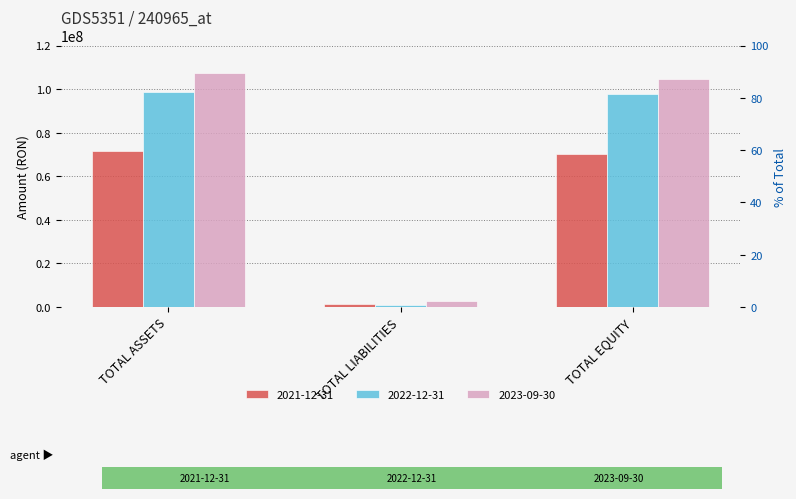

What is the label of the 2nd bar from the left?

TOTAL LIABILITIES